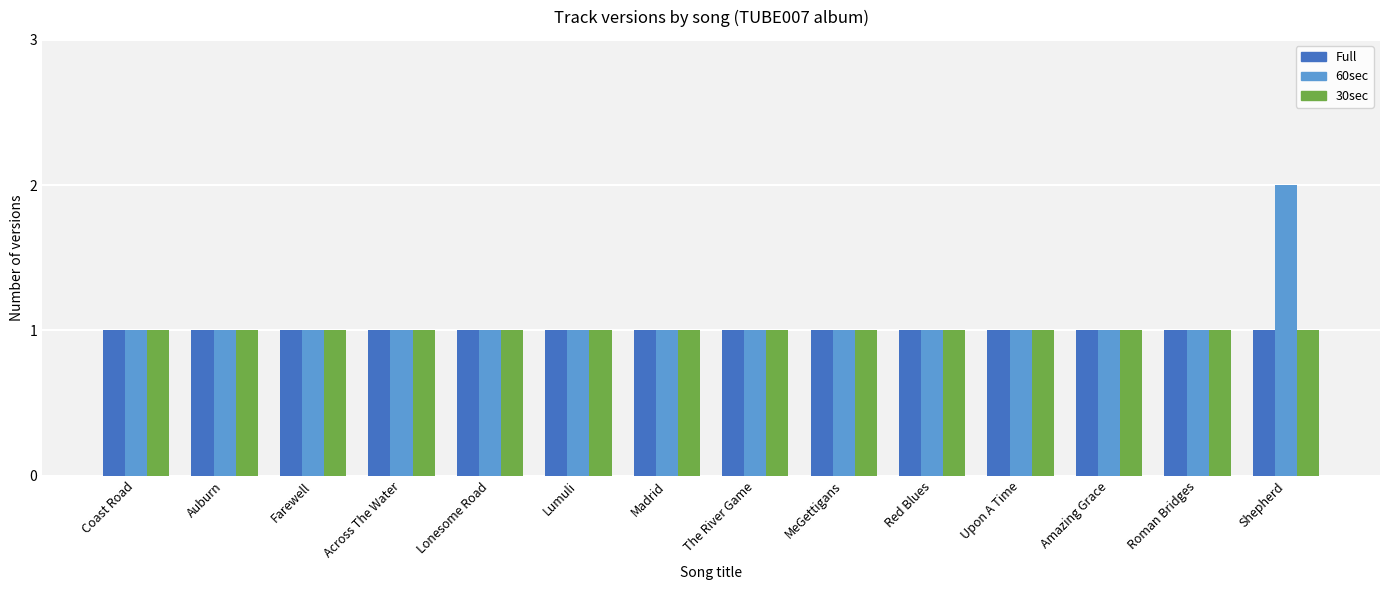

How many bars are there in each group?

3